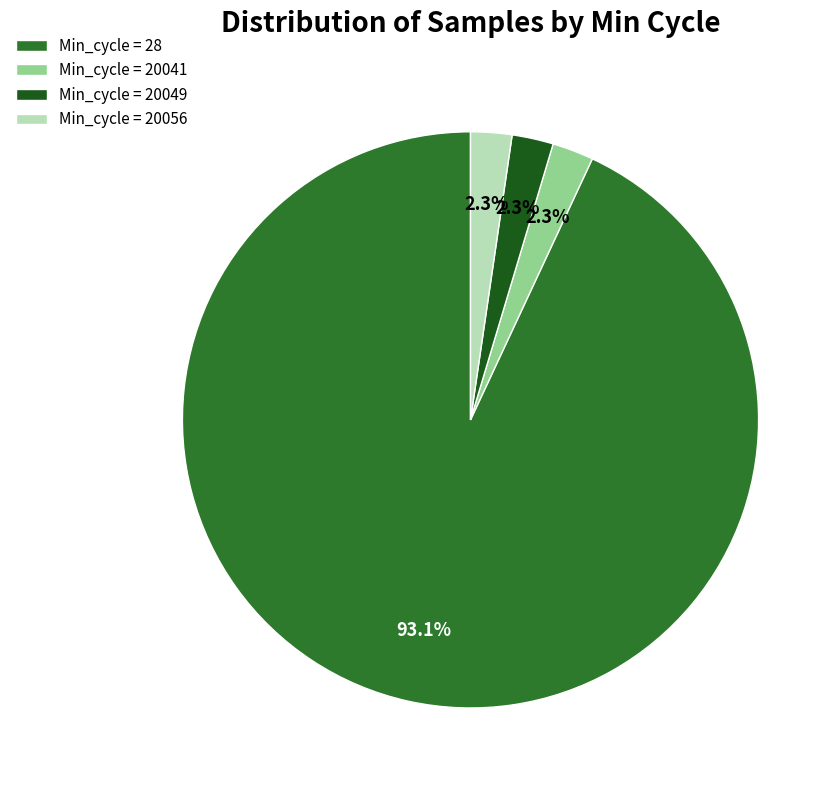

Which slice is the largest?

Min_cycle = 28